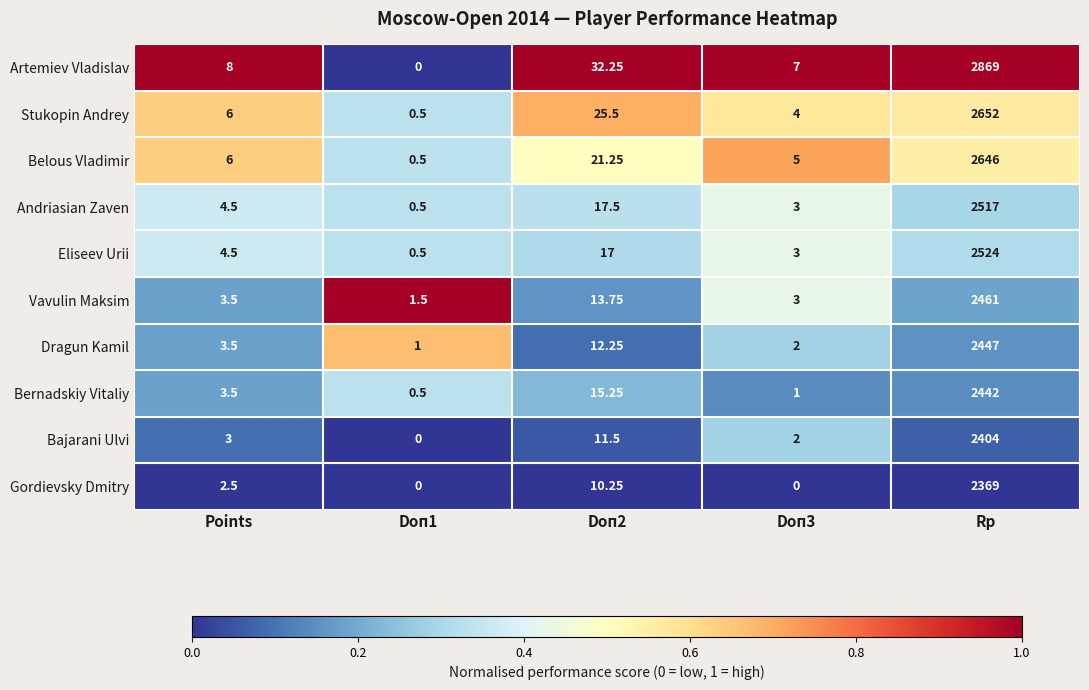

At which label does Gordievsky Dmitry first exceed 2?

Points